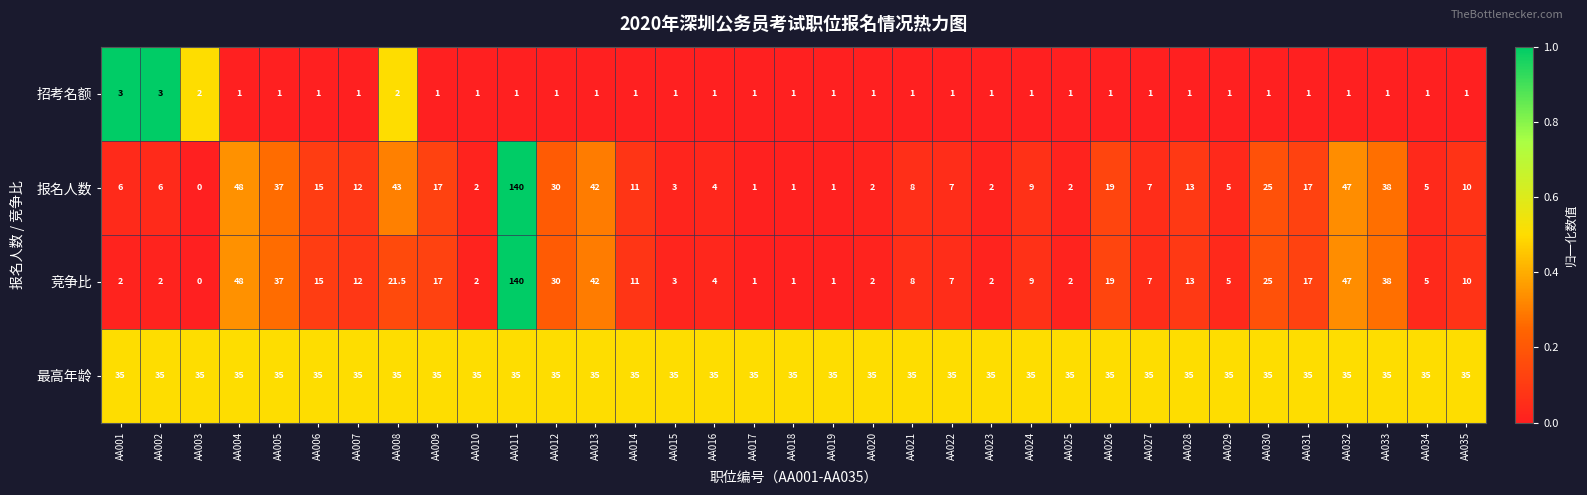

What is the greatest value displayed?

140.0